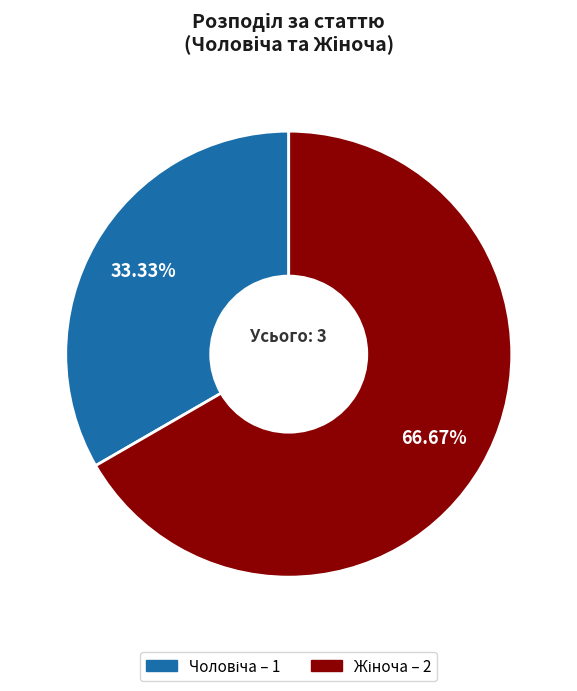

Is there any slice that represents more than half of the pie?

Yes